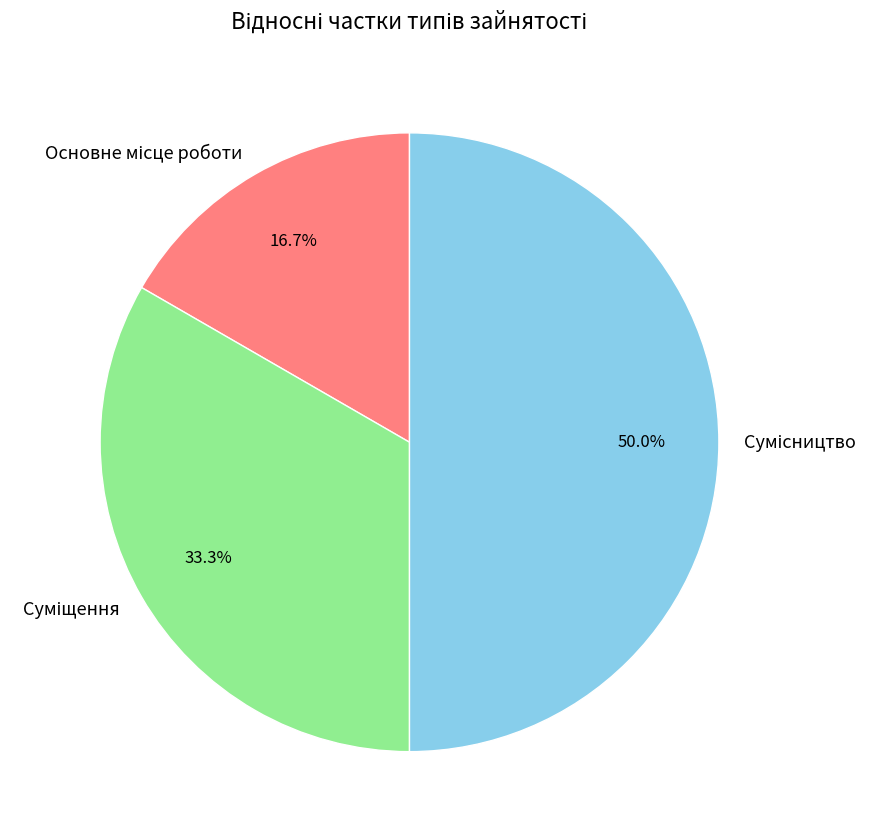

To the nearest percent, what percentage of the pie is Суміщення?

33%